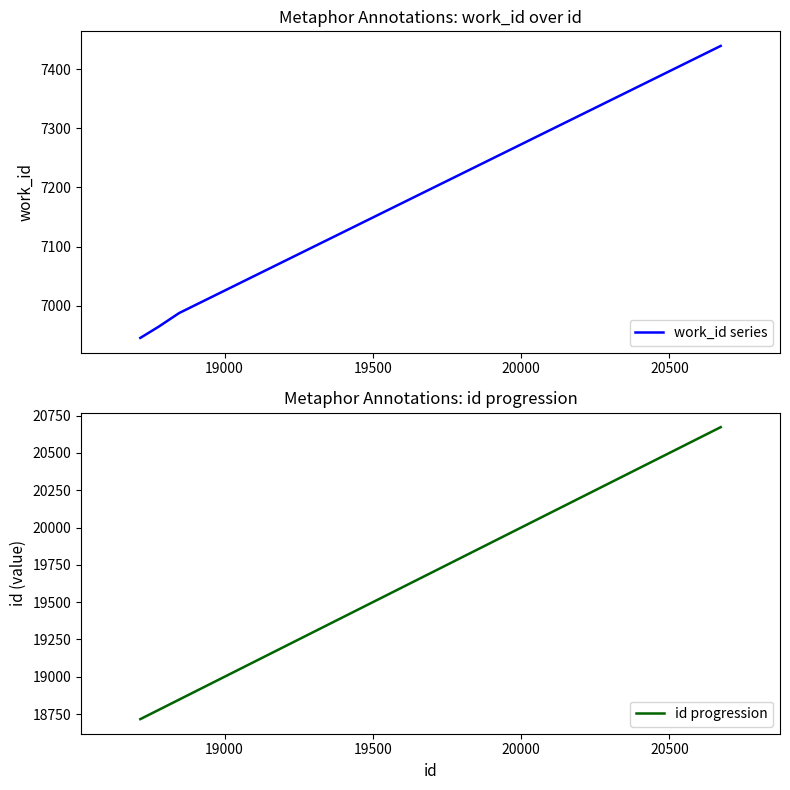

True or false: work_id series has more than 0 points higher than both neighbors.

False